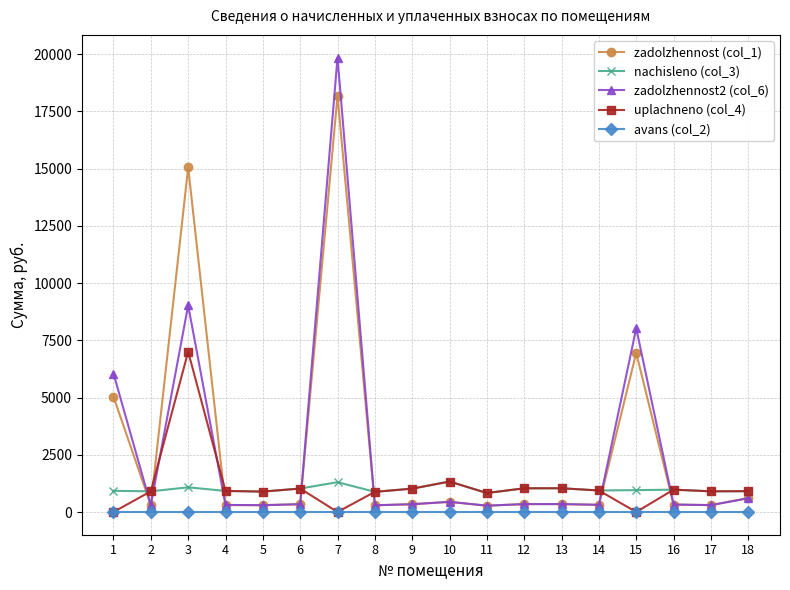

True or false: zadolzhennost (col_1) and avans (col_2) intersect in this chart.

False